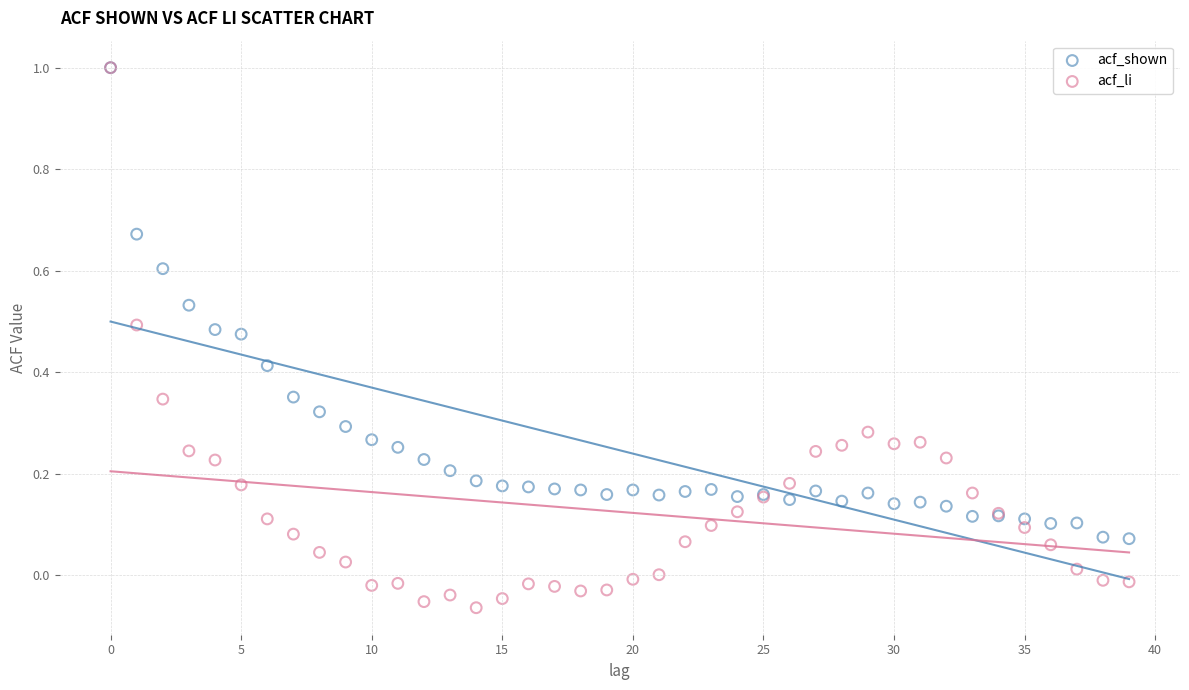

What are all the series names shown in the legend?

acf_shown, acf_li